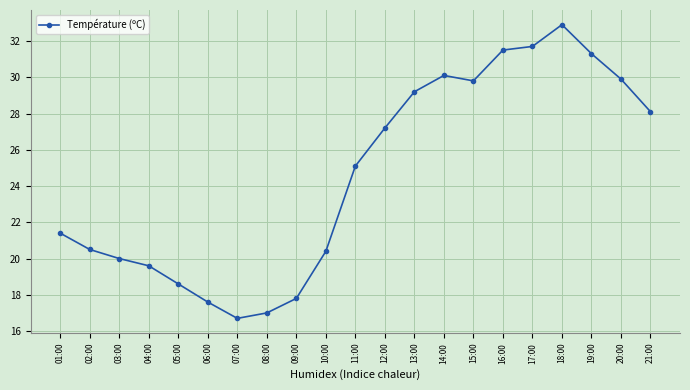

What is the label of the 21st point from the left?

21:00